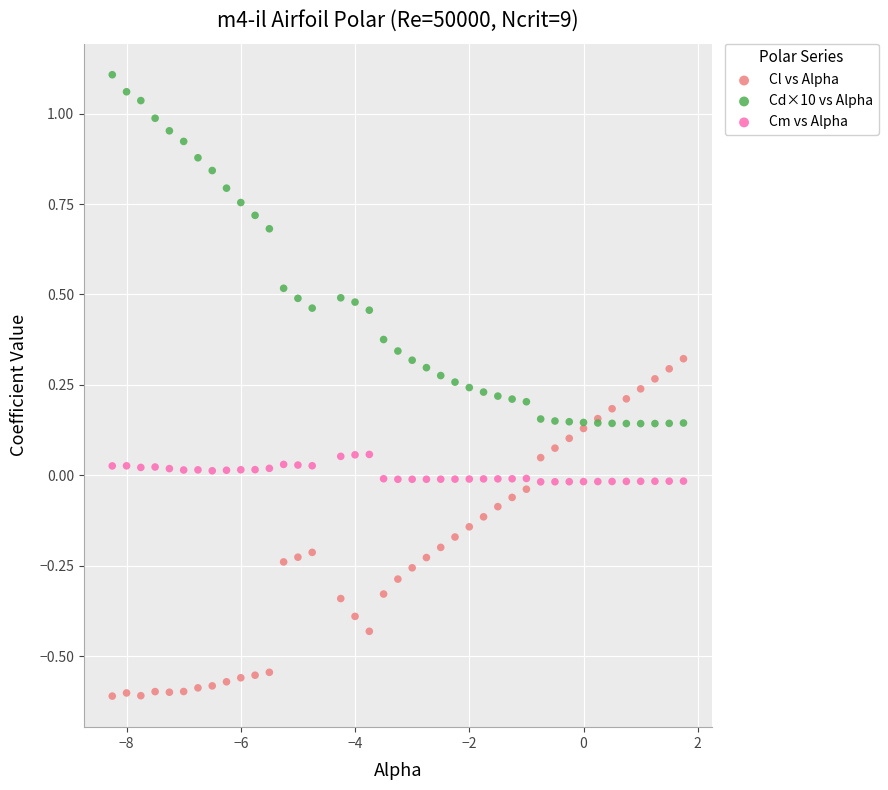

Which series contains the lowest Y value?

Cl vs Alpha